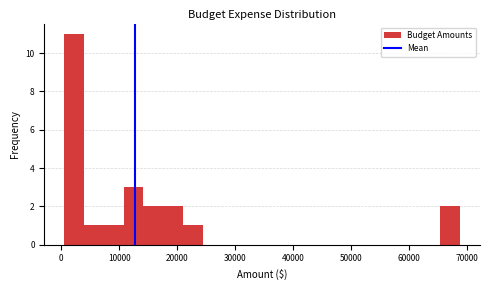

Around what value on the x-axis is the tallest bar? Give the approximate position of its centre, as read against the axis.

2000